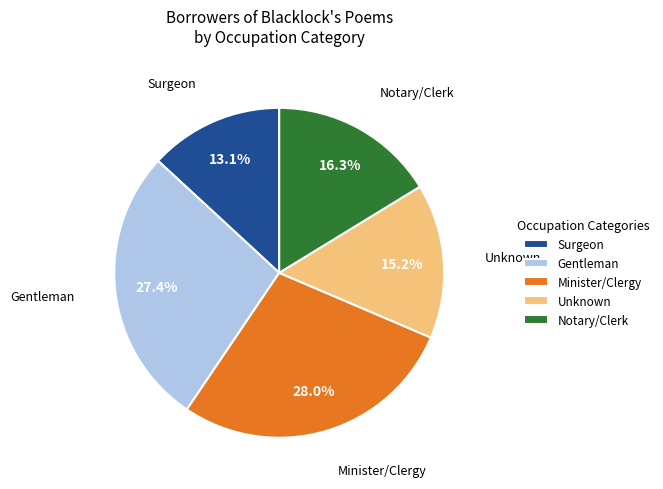

What is the smallest slice in the pie chart?

Surgeon